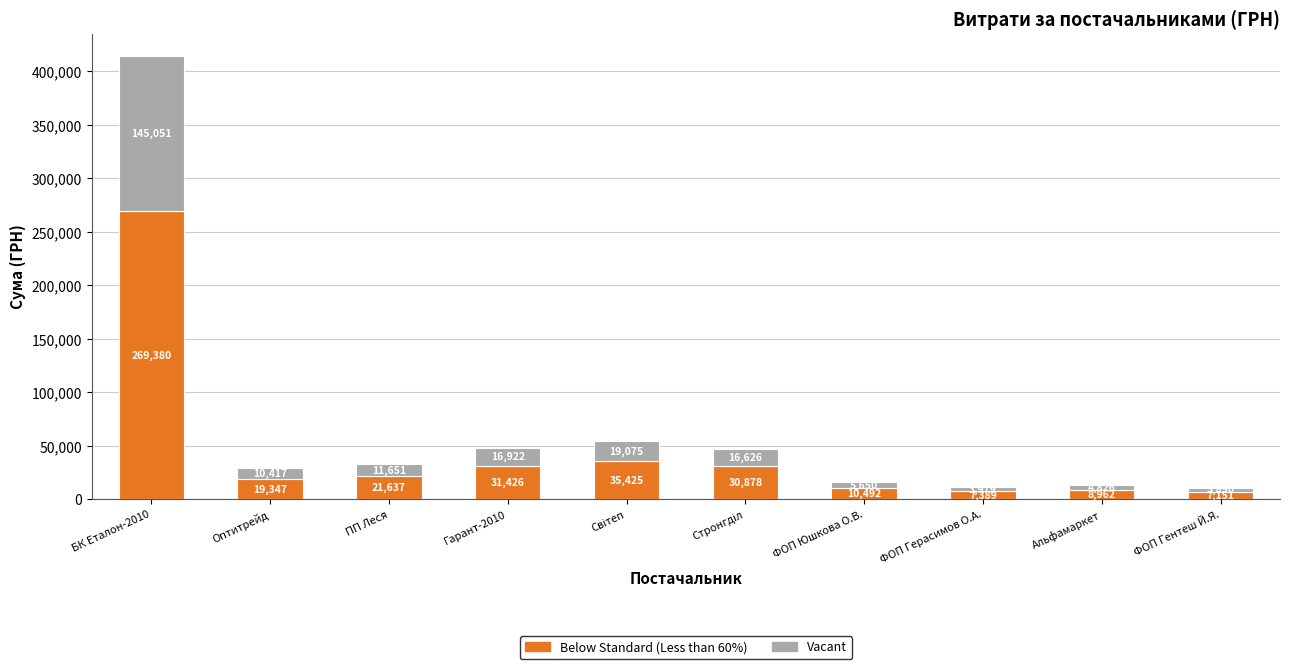

At which category is the sum across all series the highest?

БК Еталон-2010